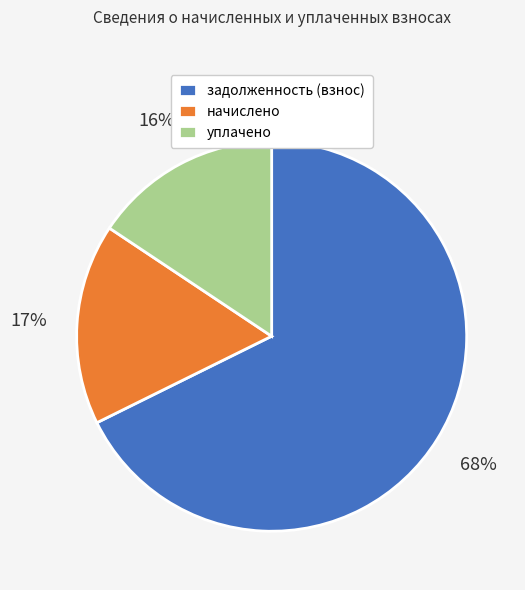

Between задолженность (взнос) and начислено, which is larger?

задолженность (взнос)